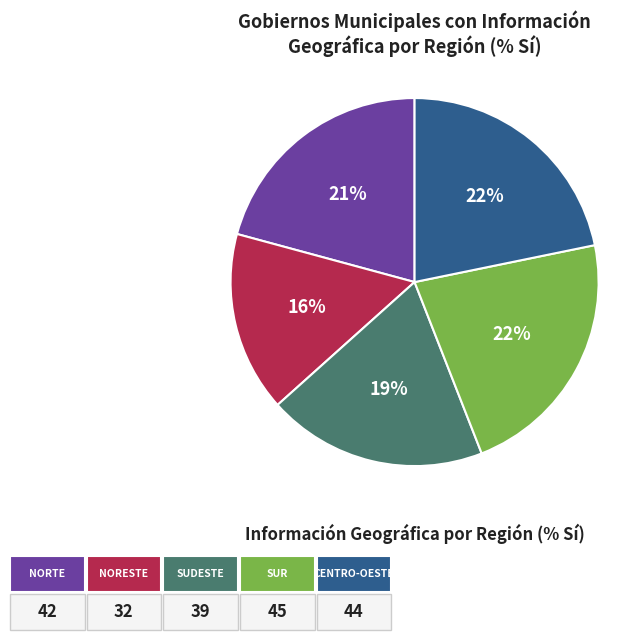

How many slices are in this pie chart?

5